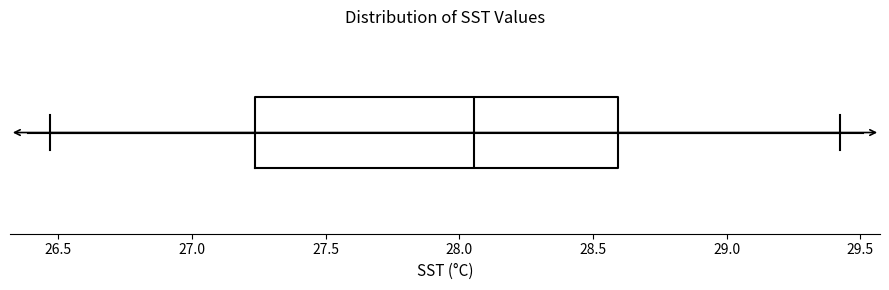

Read this box plot against the x-axis: the position of the median line, the range covered by the box, and the ends of both whiskers. The values are not printed on the chart, so give them approximately, as read against the axis.

median 28.05, box 27.25 to 28.60, whiskers 26.45 to 29.45